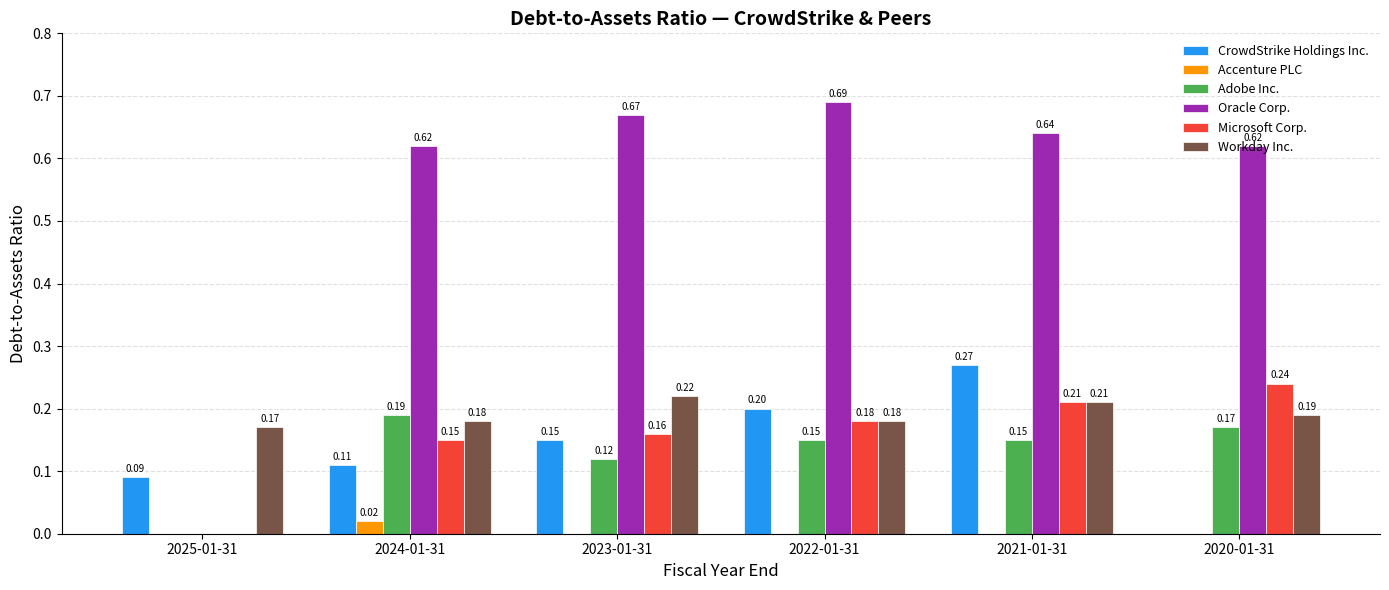

Which series changed the most between 2022-01-31 and 2020-01-31?

CrowdStrike Holdings Inc.